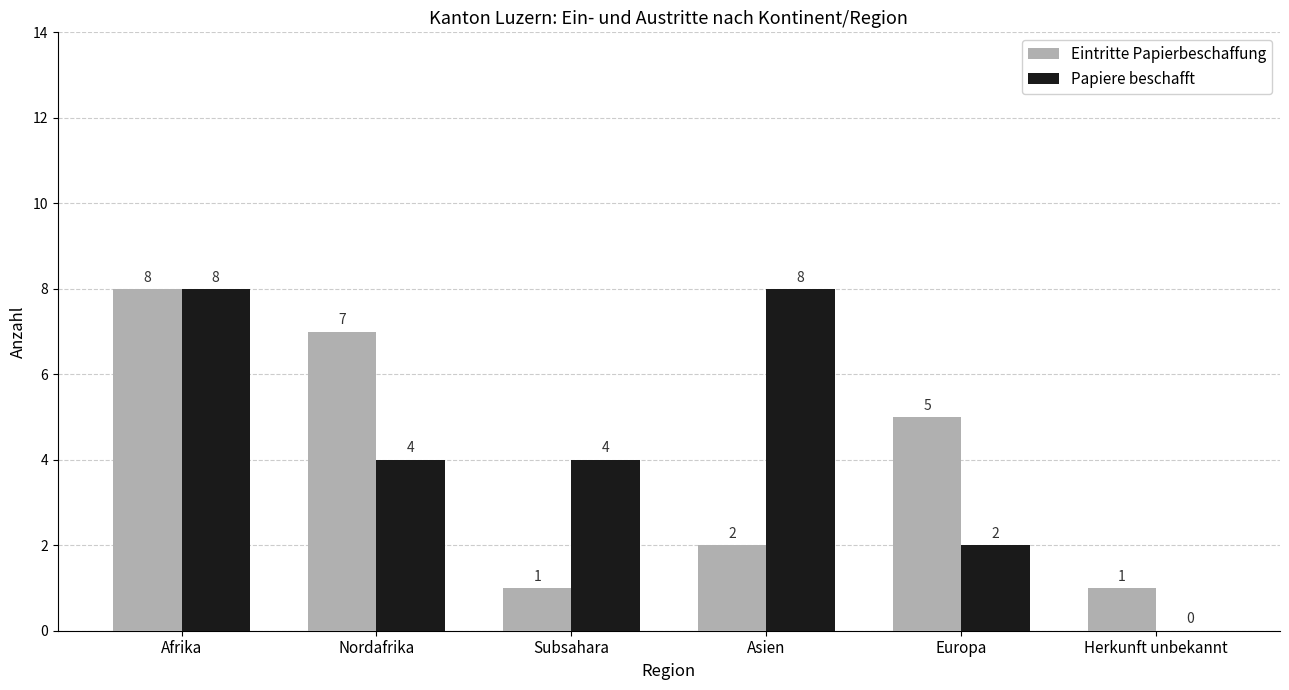

Between Nordafrika and Asien, which series saw the biggest shift?

Eintritte Papierbeschaffung